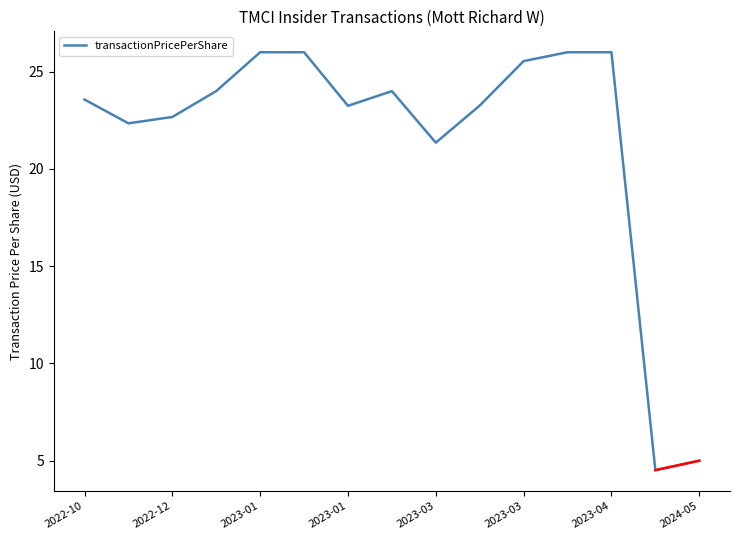

What is the minimum value shown in the chart?

4.5